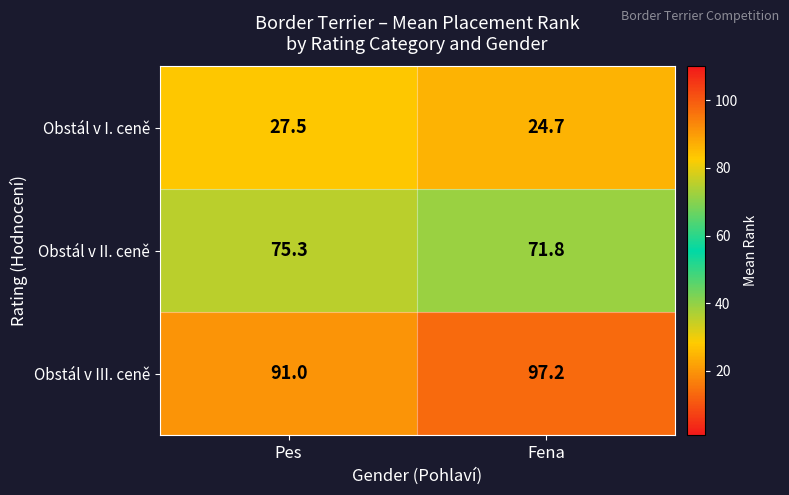

The Obstál v I. ceně series shows 24.7 at Fena. True or false?

True